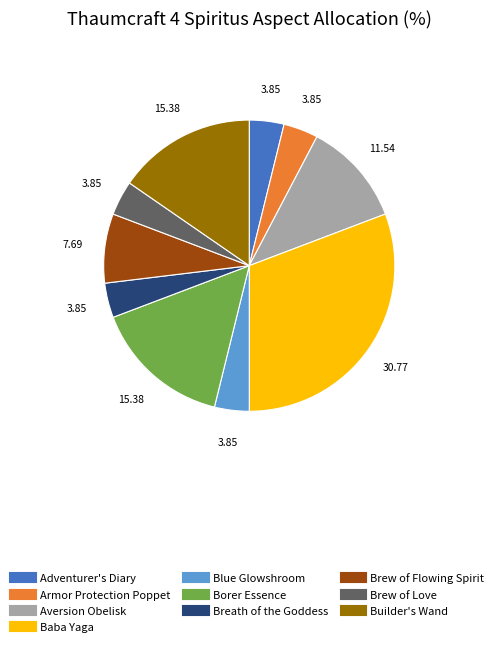

How many slices are in this pie chart?

10